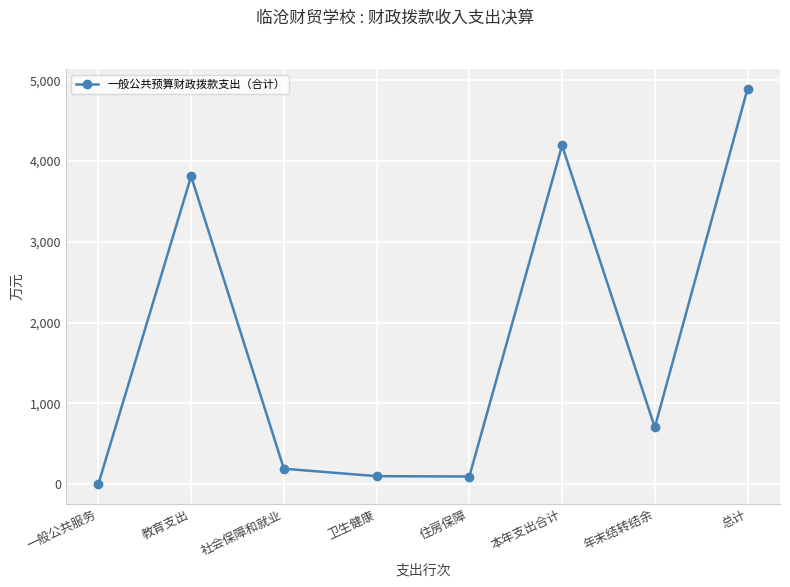

At which label is the value closest to 2447?

教育支出